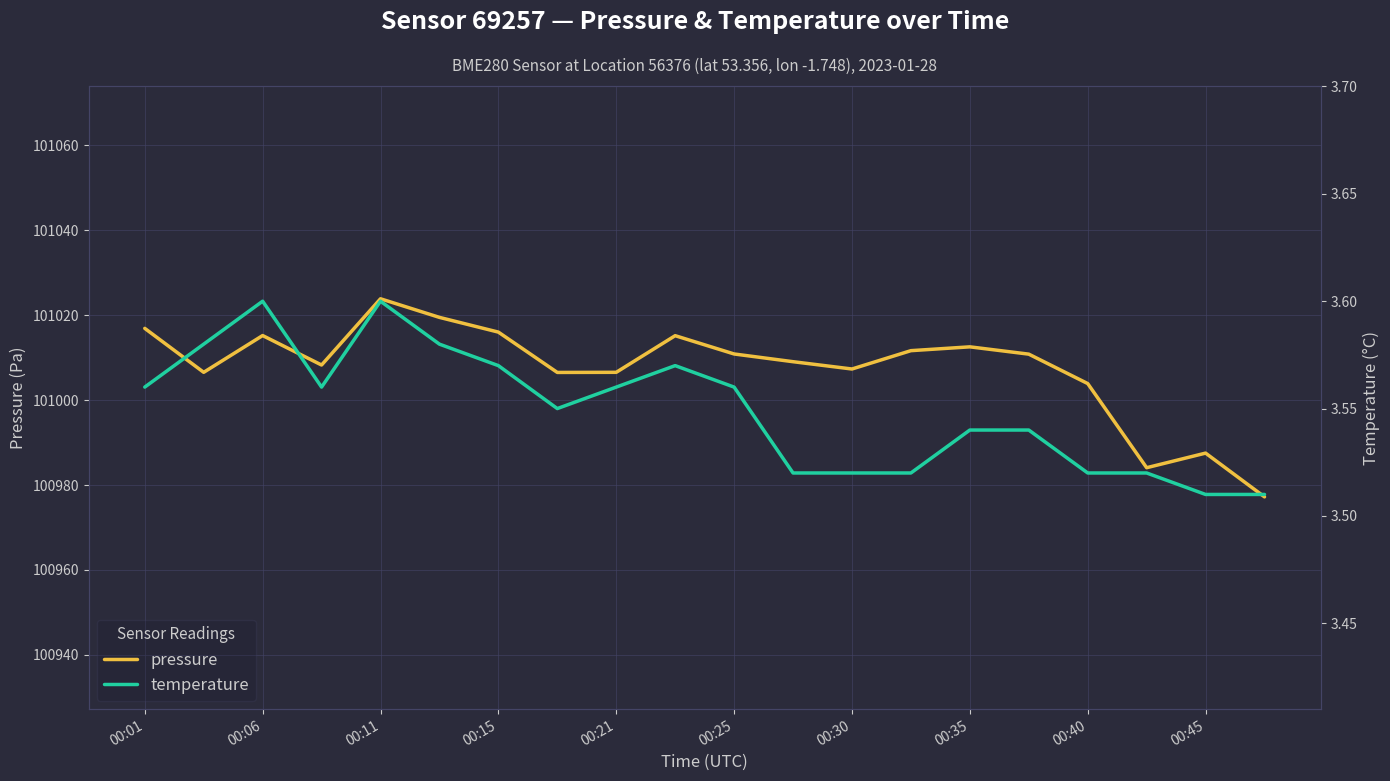

What is the lowest value of the pressure series?

100977.2